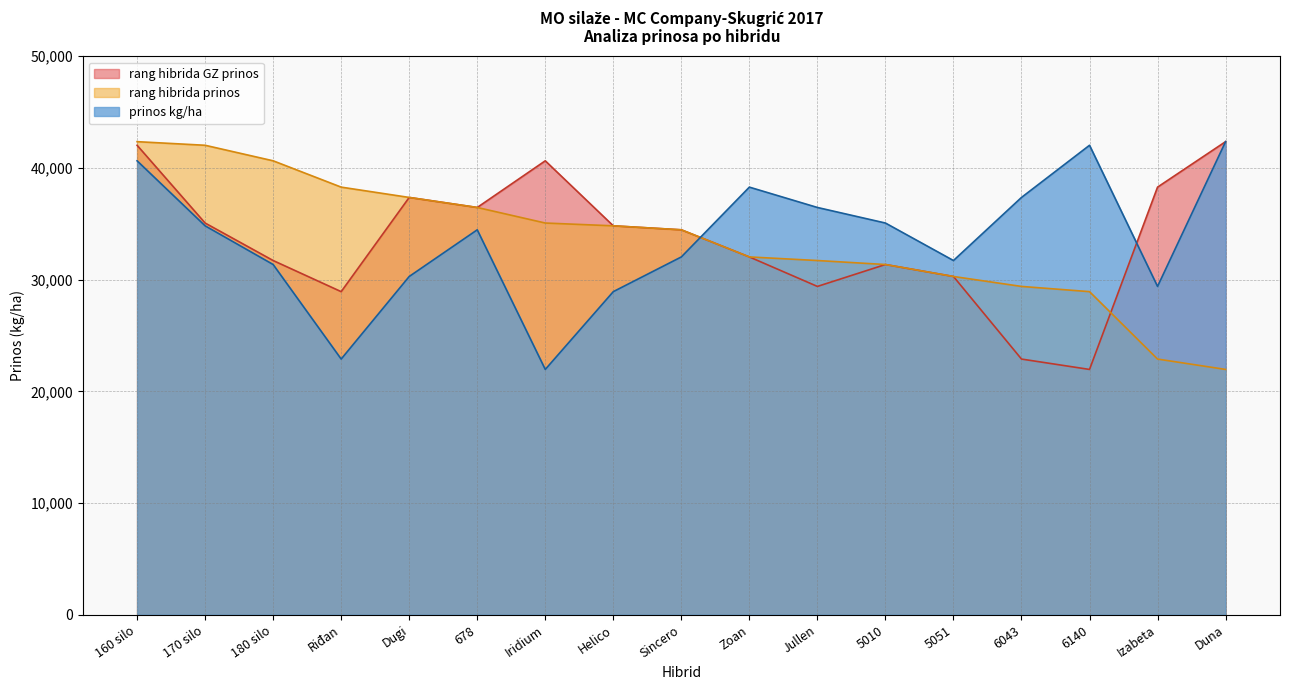

True or false: rang hibrida prinos has more than 2 interior local peaks.

False